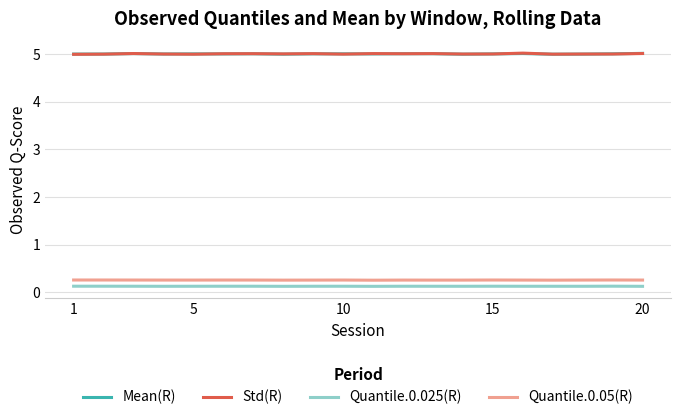

True or false: Quantile.0.05(R) and Mean(R) cross at least once.

False